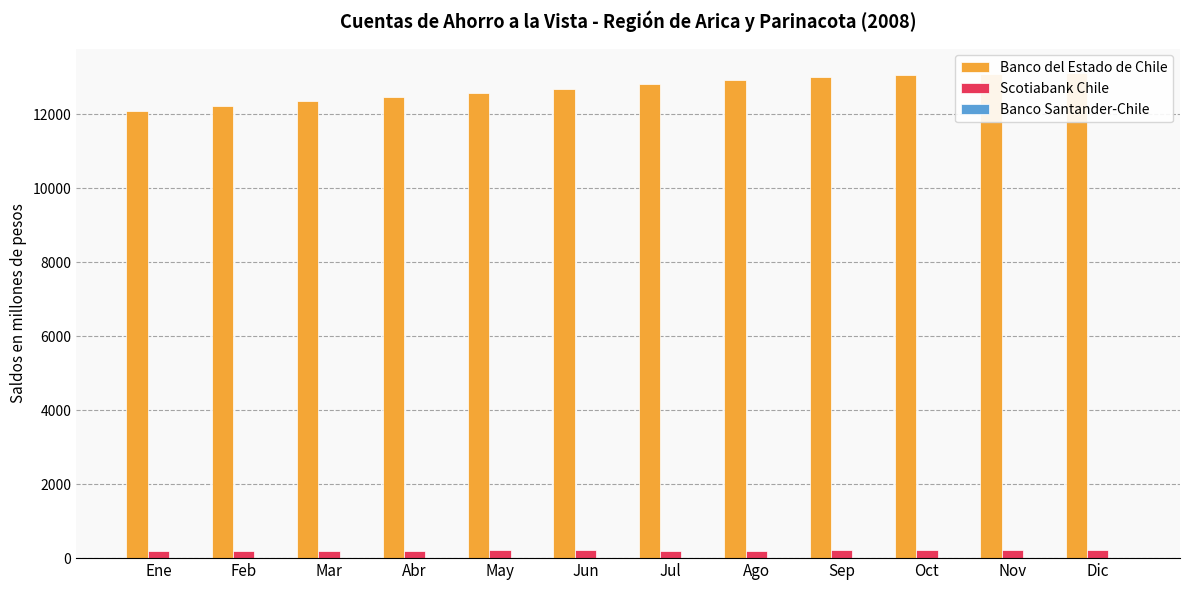

What is the highest value of the Scotiabank Chile series?

209